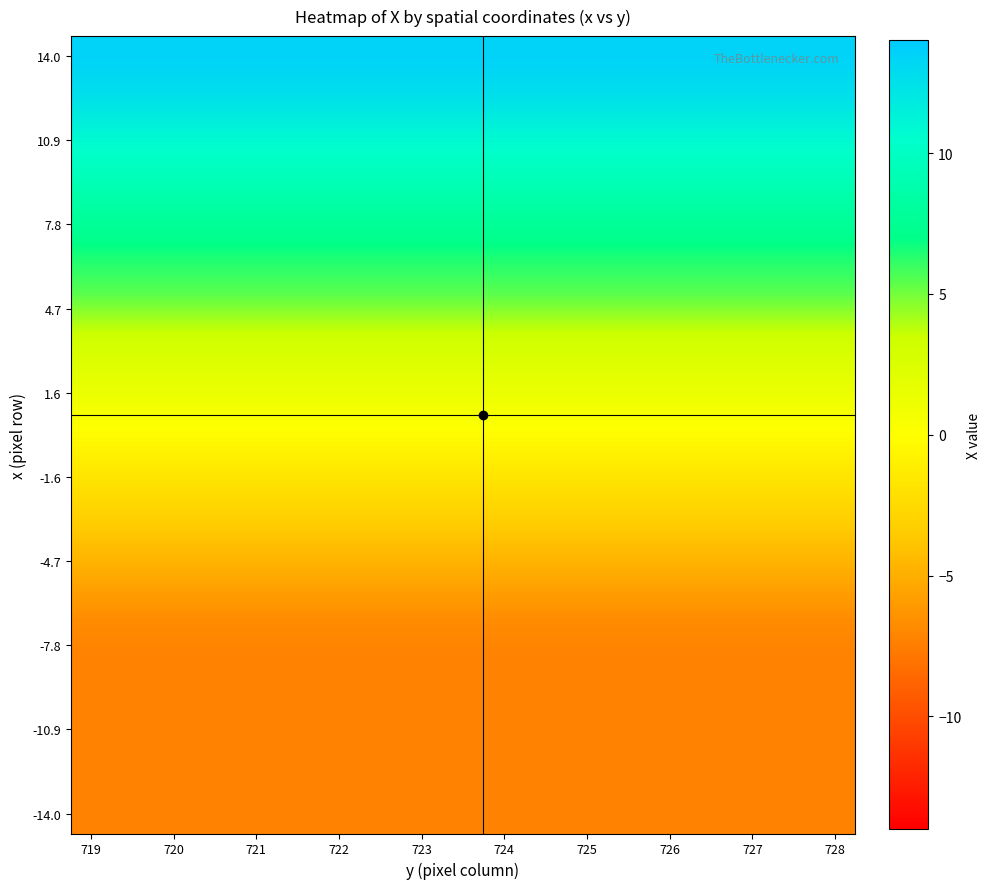

Count the number of data series in this chart.

20